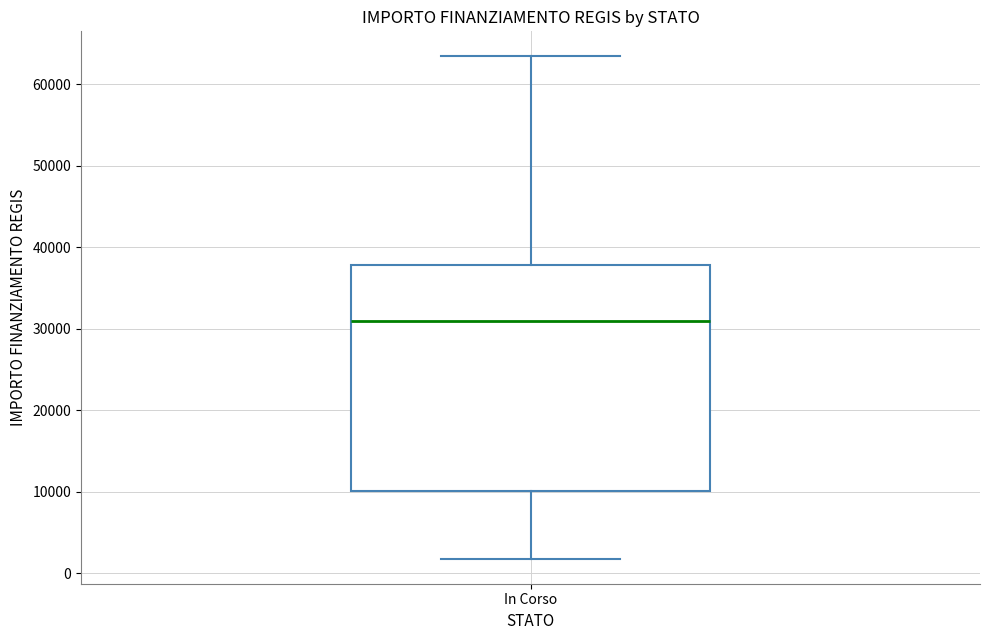

Read this box plot against the y-axis: the position of the median line, the range covered by the box, and the ends of both whiskers. The values are not printed on the chart, so give them approximately, as read against the axis.

median 31000, box 10000 to 38000, whiskers 2000 to 63000